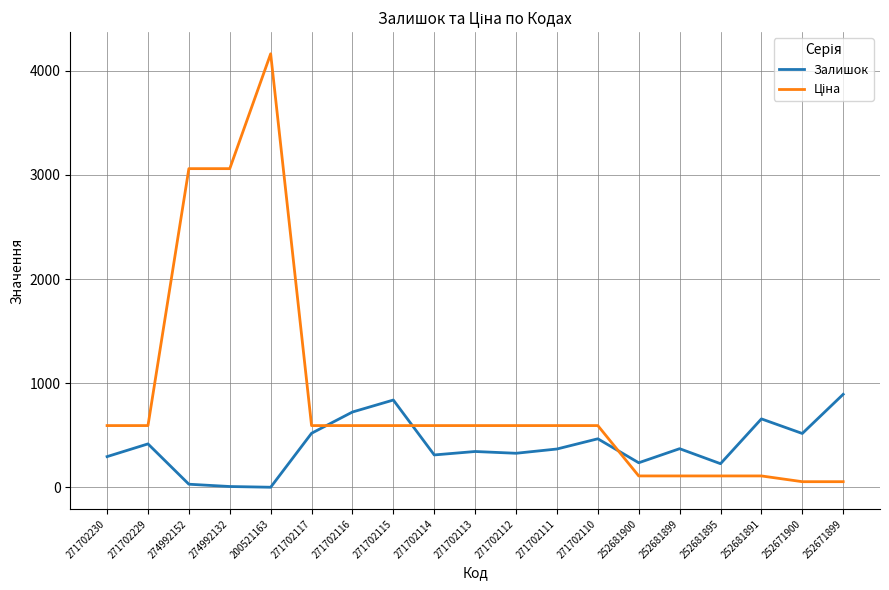

The value of Залишок at 271702117 is 914.7. True or false?

False